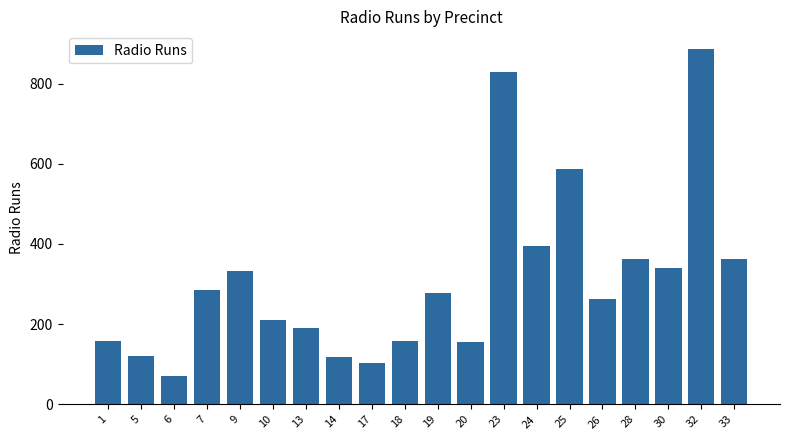

What is the approximate value at 10?

211